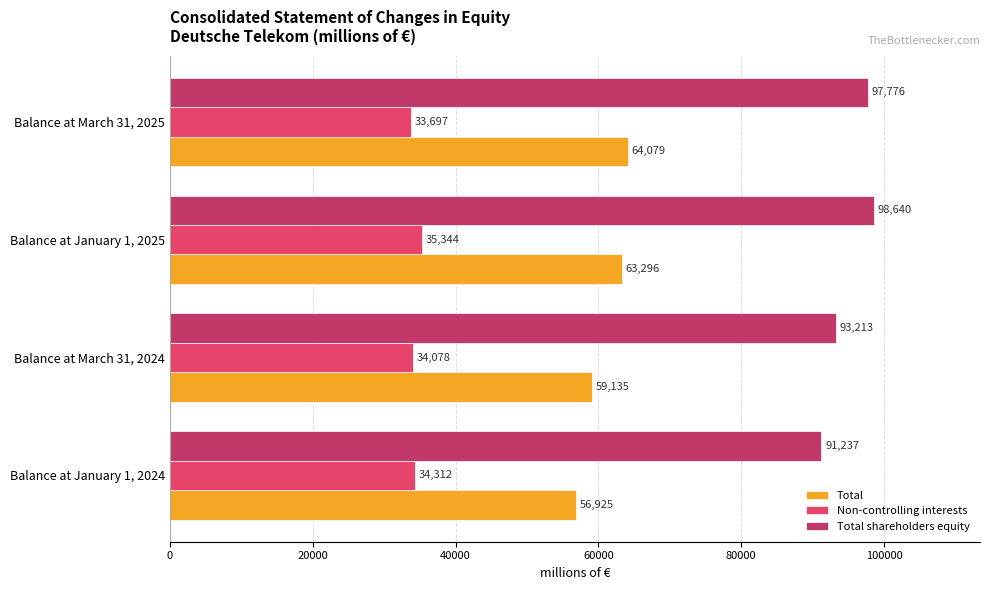

Count the Total values in the range 59135 to 64079.

3